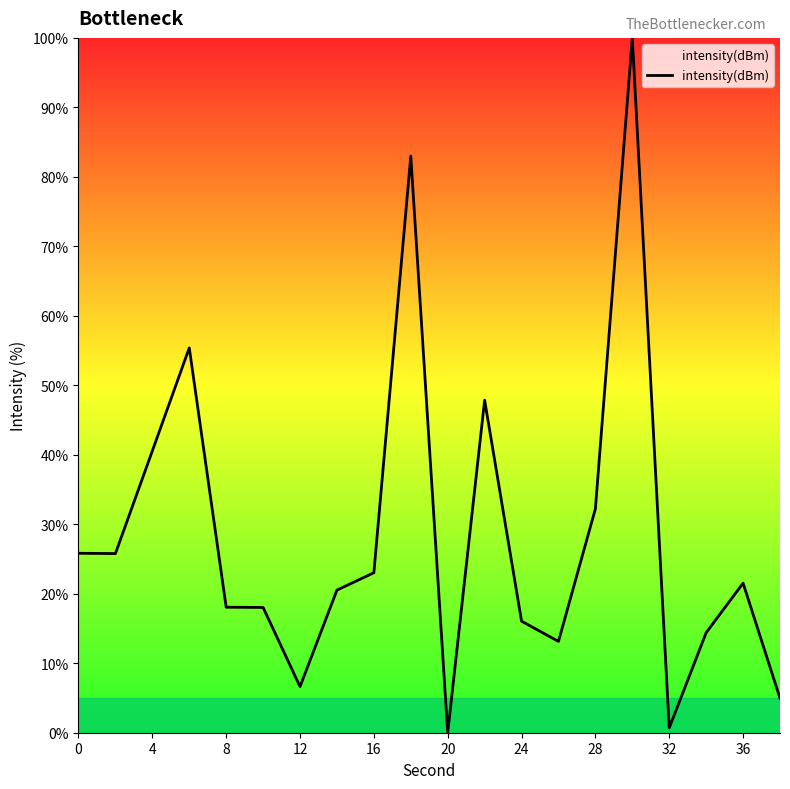

What is the greatest value displayed?

100.0